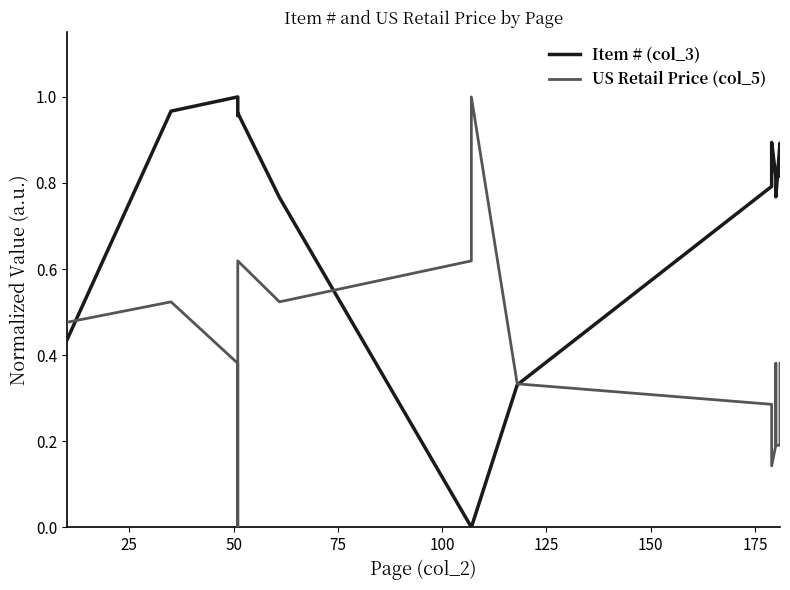

Rank the series by their maximum value, from lowest to highest.

Item # (col_3), US Retail Price (col_5)